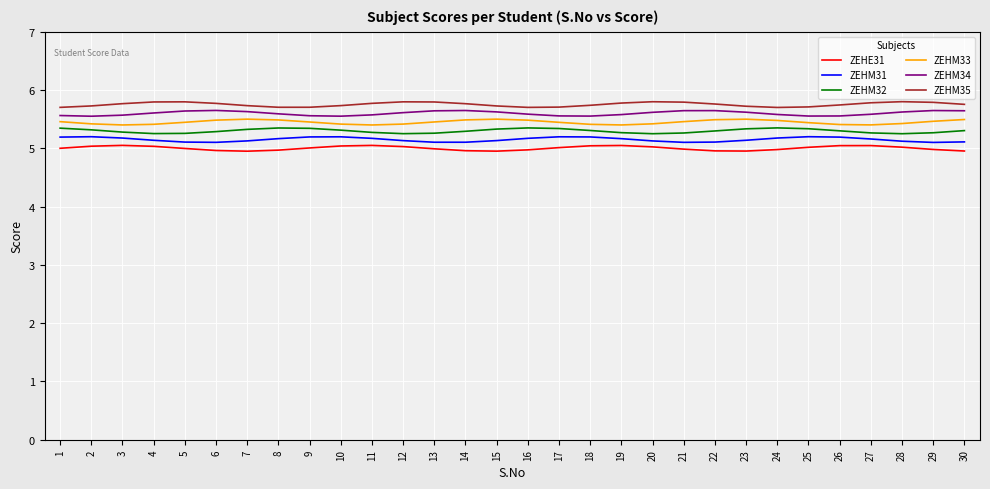

What is the total value across all series at 10?

32.2